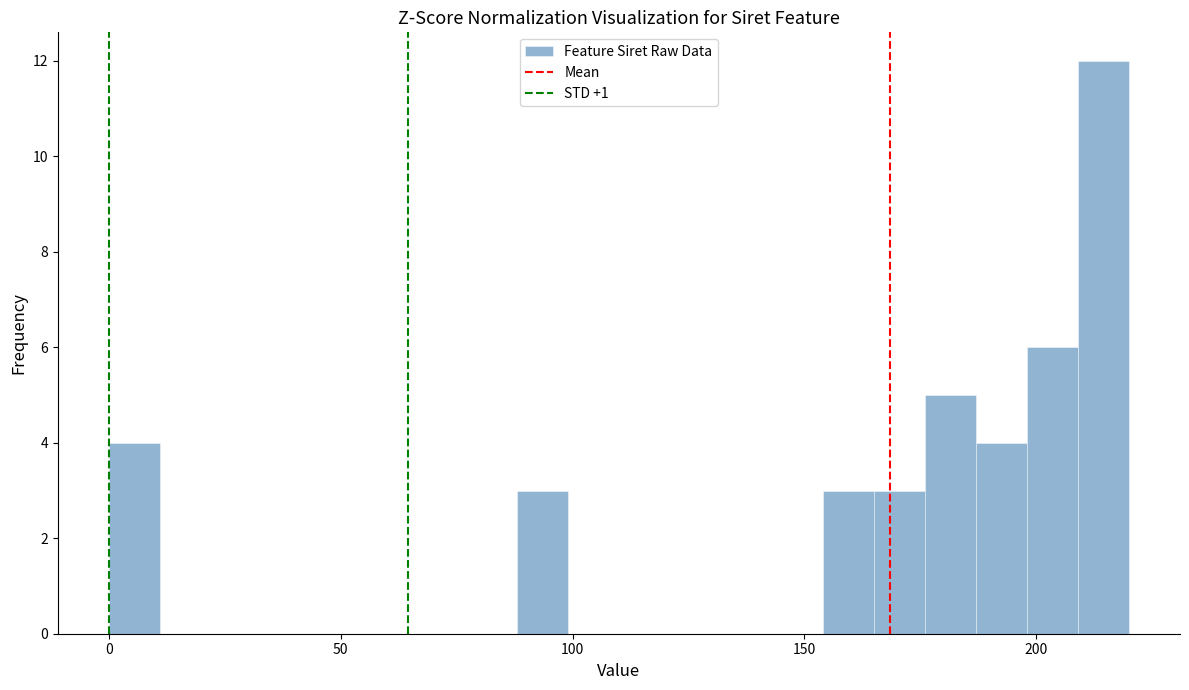

Read against the x-axis, roughly where is the centre of the tallest bar?

215